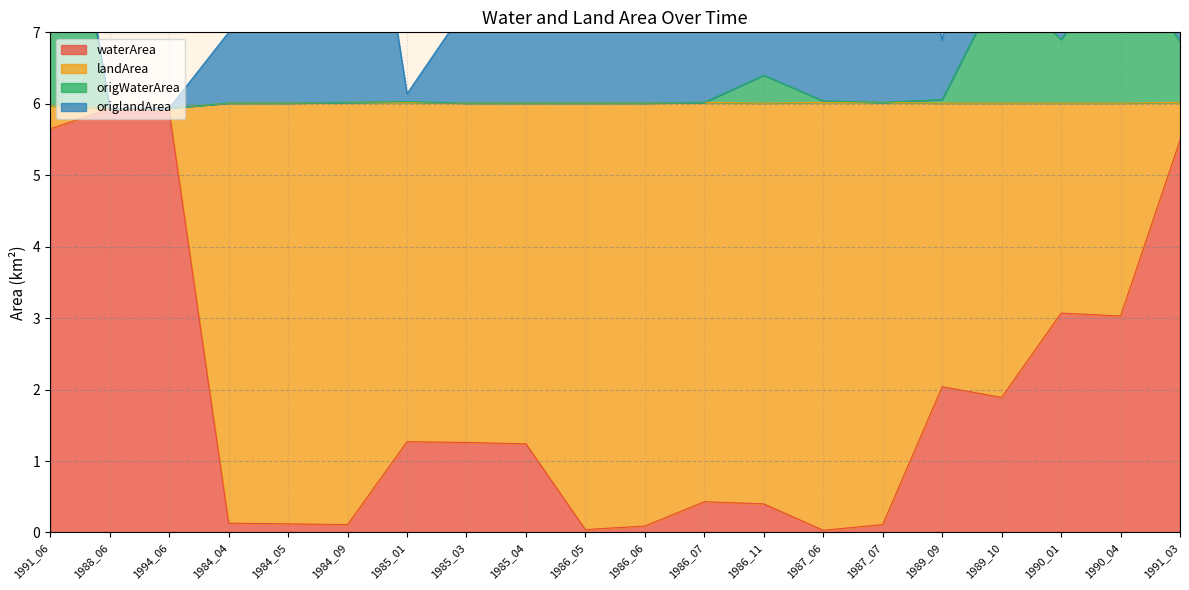

The waterArea series shows 0.4 at 1986_07. True or false?

True